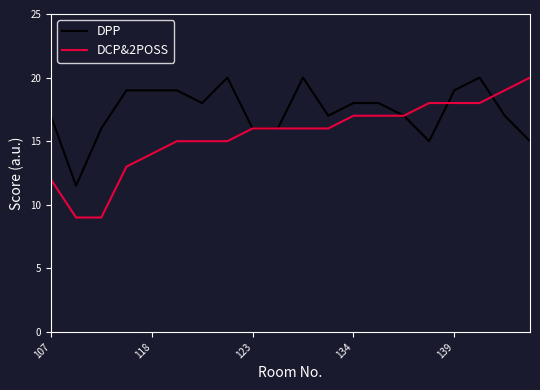

Does the chart have visible grid lines?

No